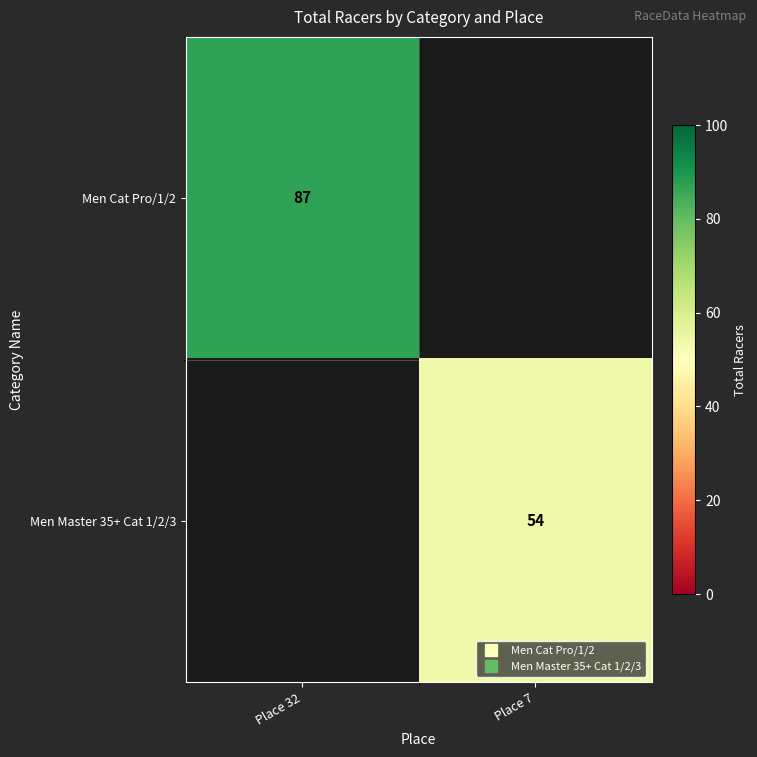

What is the minimum value shown in the chart?

54.0